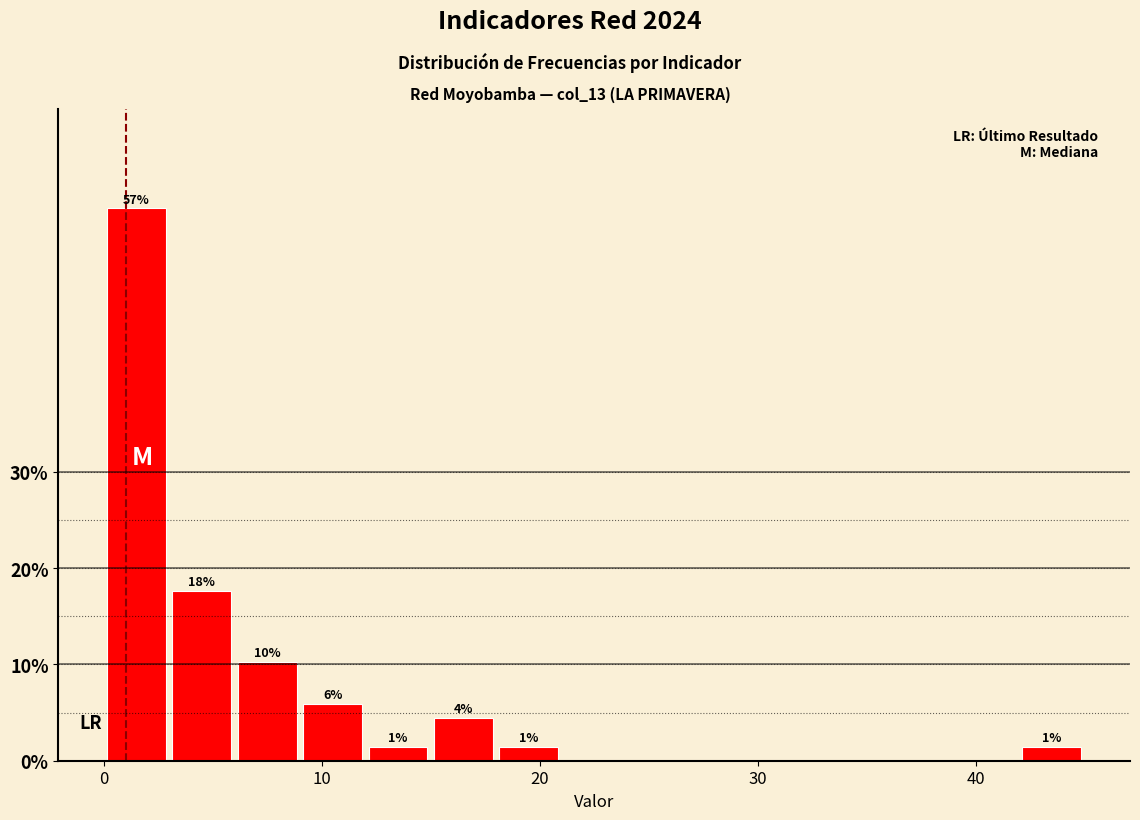

Around what value on the x-axis is the tallest bar? Give the approximate position of its centre, as read against the axis.

2